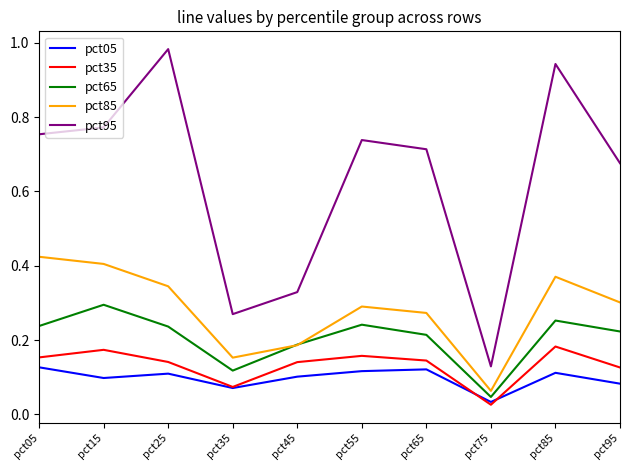

Is this an area chart (filled region under the line)?

No